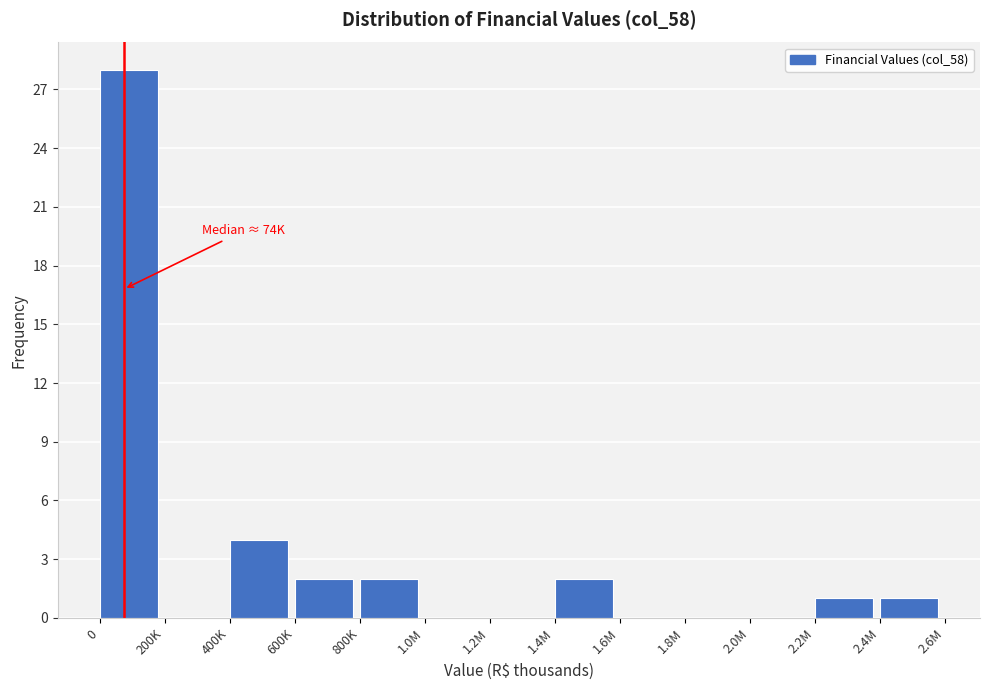

Reading left to right, extract all data points from this chart.

0=28	200K=0	400K=4	600K=2	800K=2	1.0M=0	1.2M=0	1.4M=2	1.6M=0	1.8M=0	2.0M=0	2.2M=1	2.4M=1